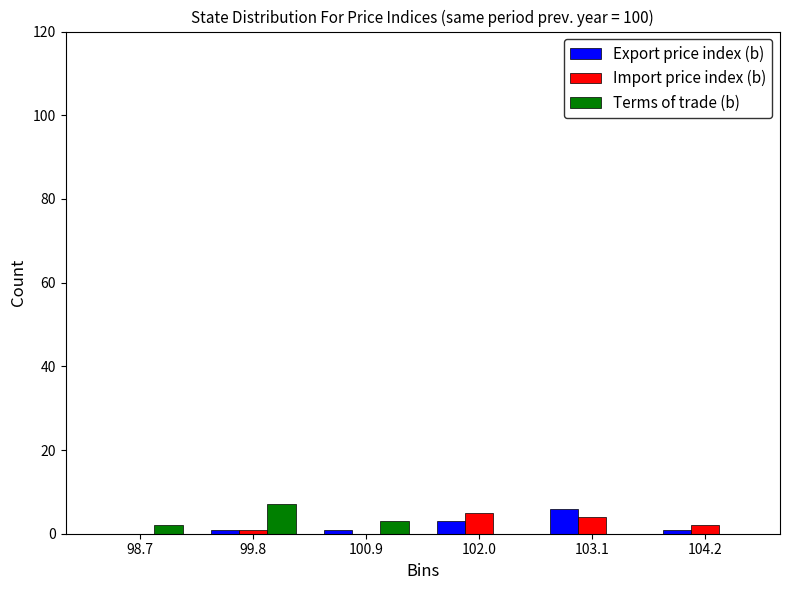

What is the height of the Import price index (b) bar covering 101.4 to 102.6 on the x-axis? Neither the bar edges nor the heights are printed on the chart, so give them approximately, as read against the axes.

6